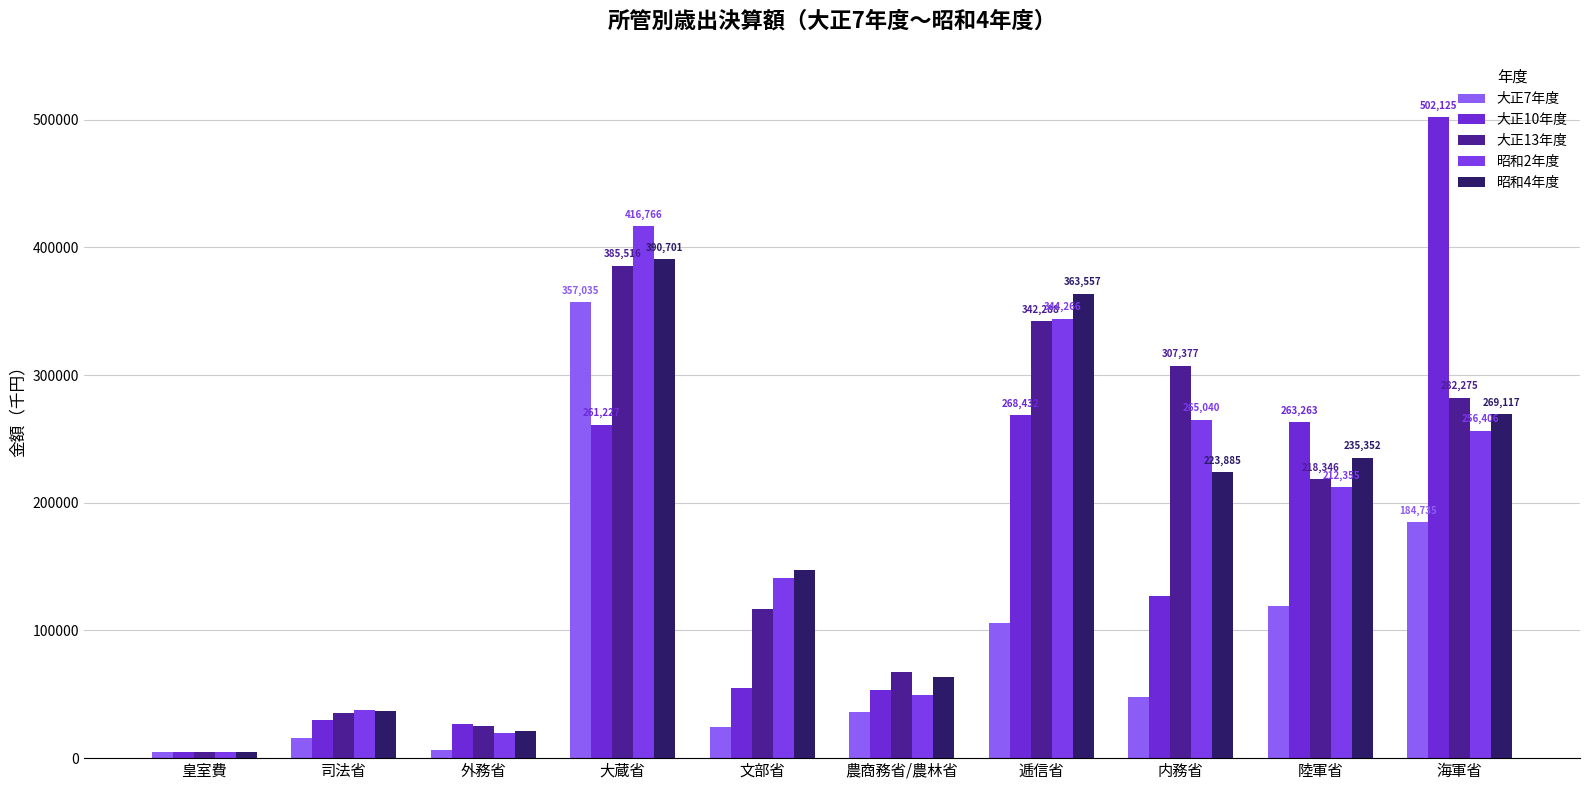

How many values in the 大正13年度 series are below 218346?

5